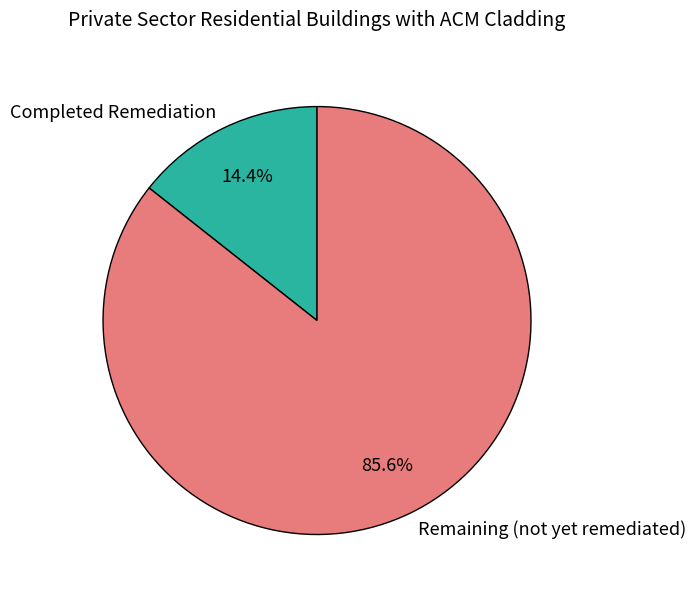

Which has a higher value, Remaining (not yet remediated) or Completed Remediation?

Remaining (not yet remediated)